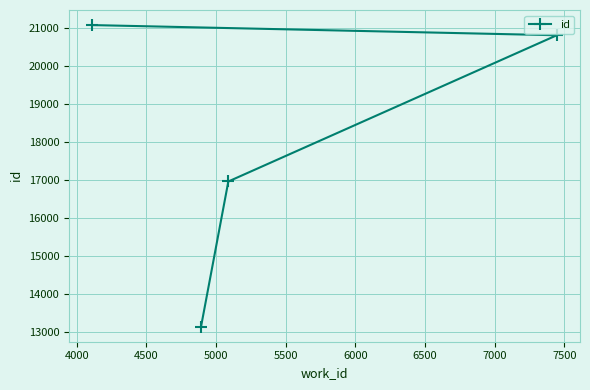

What is the value of the 1st point from the left?

21075